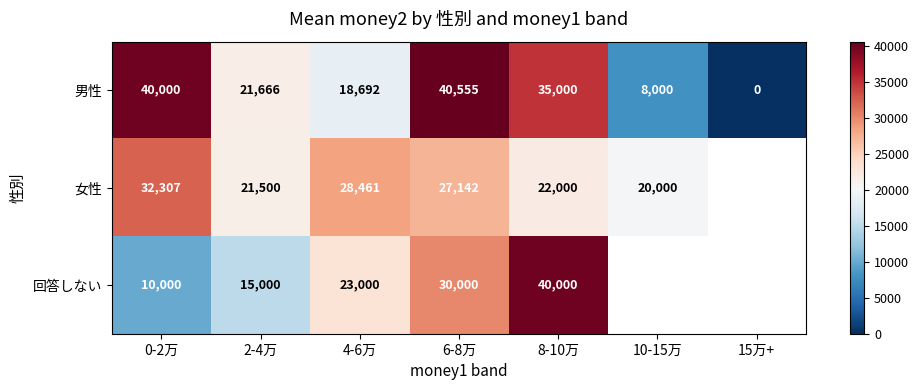

Is it true that 女性 equals 7168 at 2-4万?

False